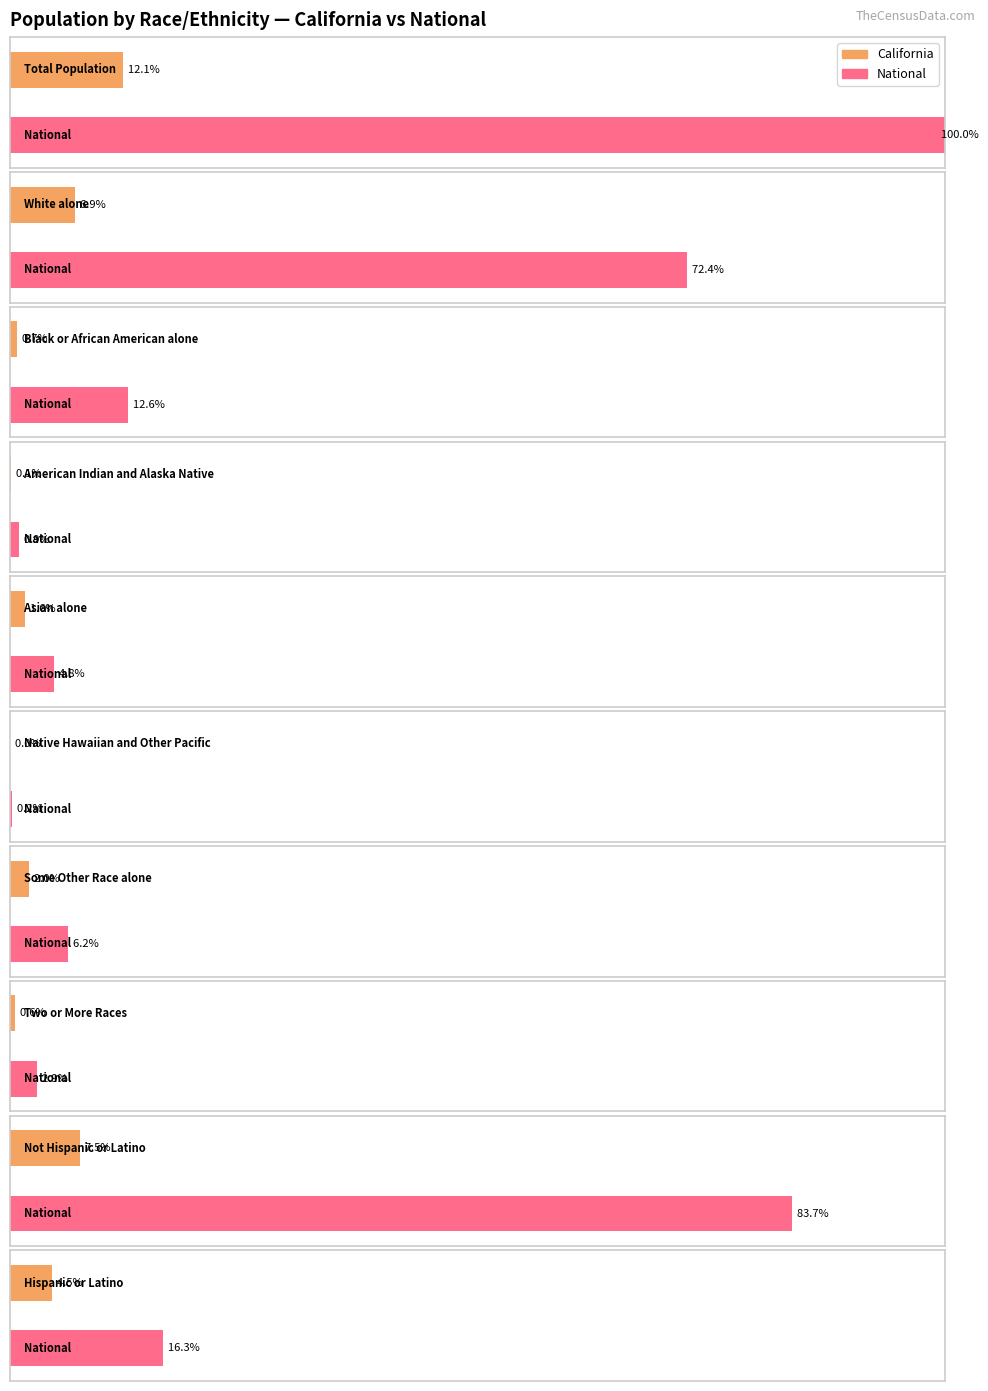

The California series shows 2249181 at Some Other Race alone. True or false?

False